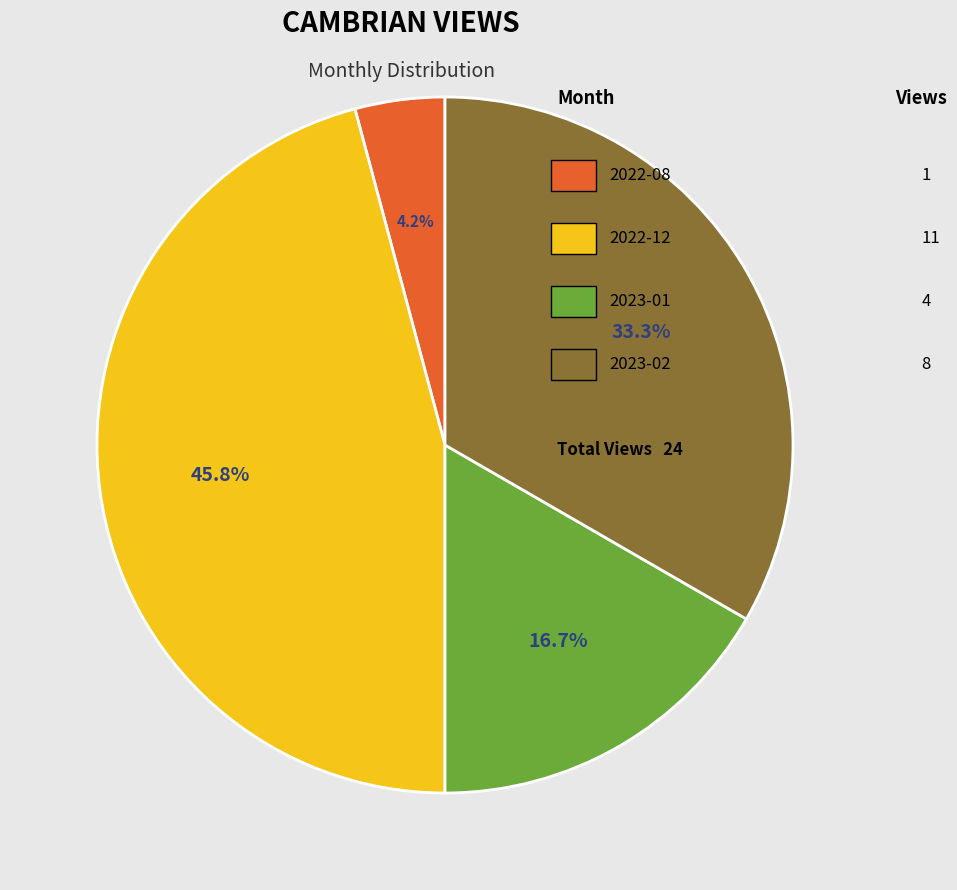

Is there any slice that represents more than half of the pie?

No